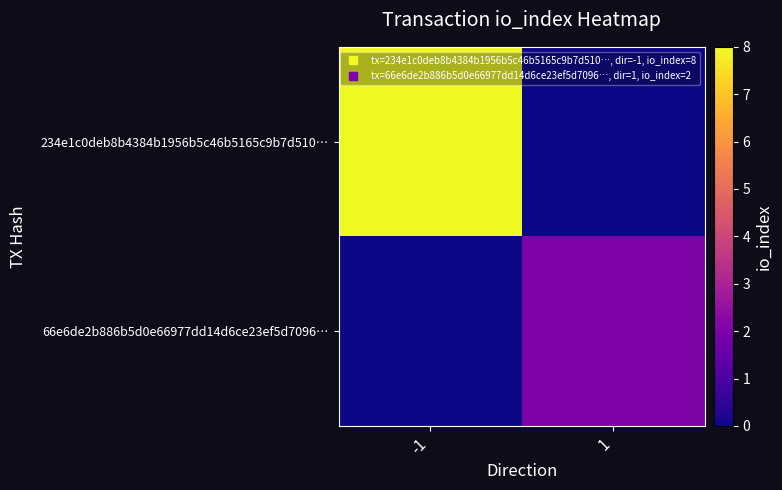

Rank the series at -1 from lowest to highest value.

66e6de2b886b5d0e66977dd14d6ce23ef5d7096…, 234e1c0deb8b4384b1956b5c46b5165c9b7d510…